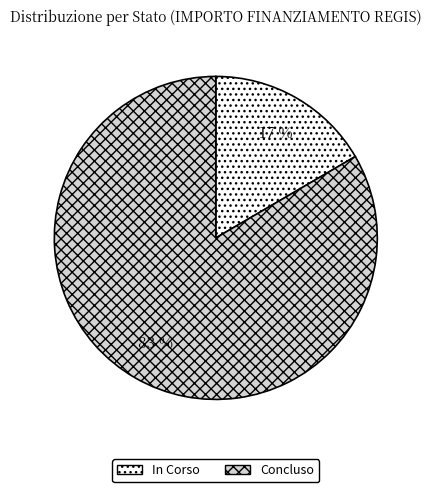

To the nearest percent, what is the combined percentage of Concluso and In Corso?

100%